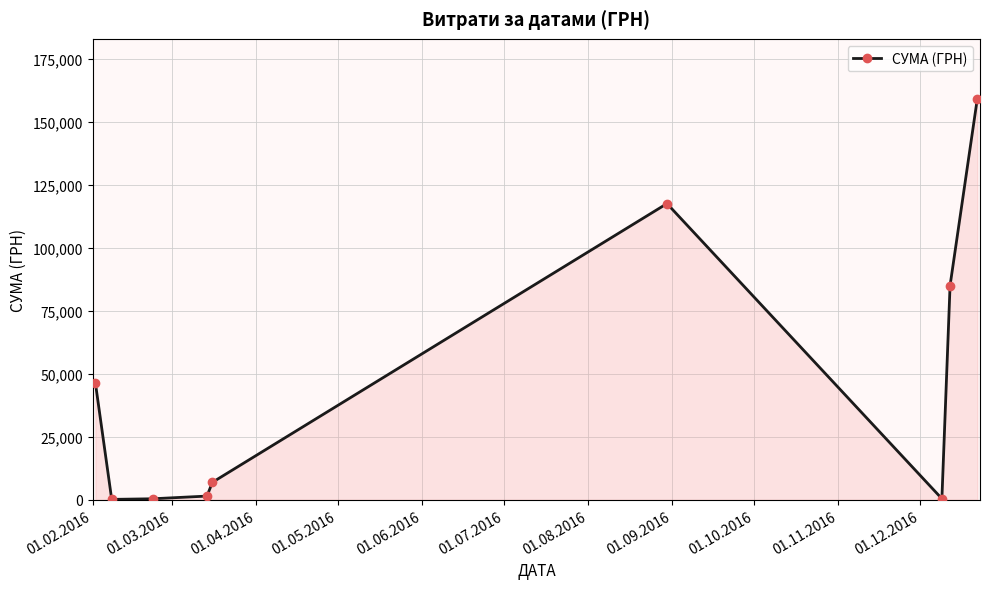

What is the value of the СУМА (ГРН) point at the 1st from the left?

46426.3